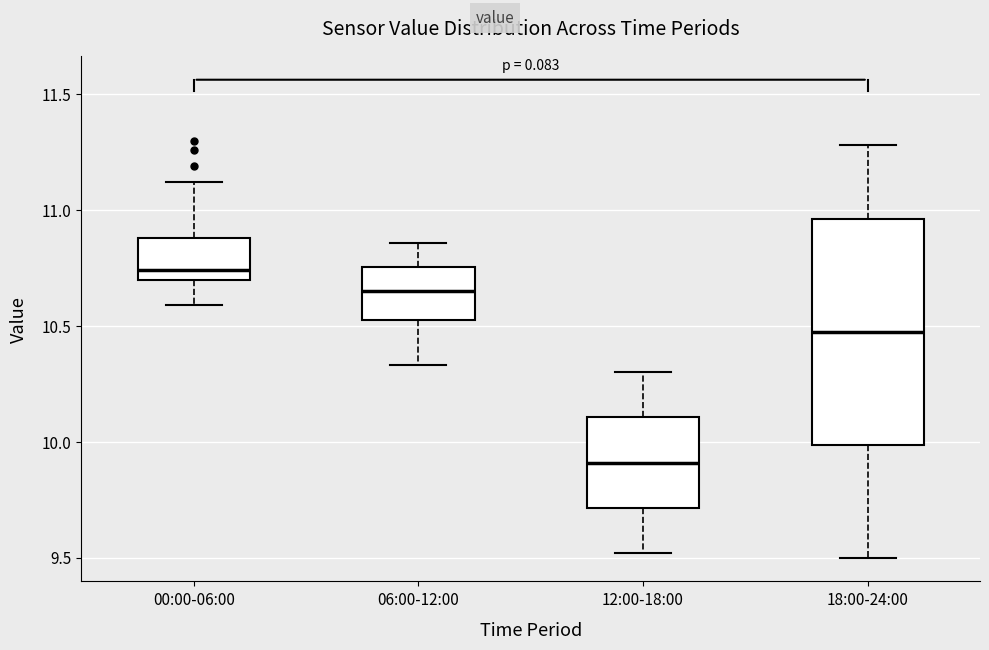

Which box has the highest median line?

00:00-06:00